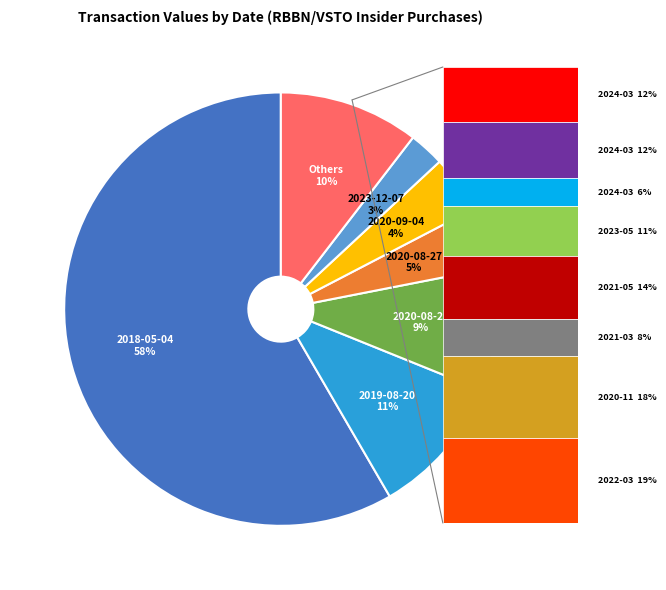

Is there a majority slice in this chart?

Yes